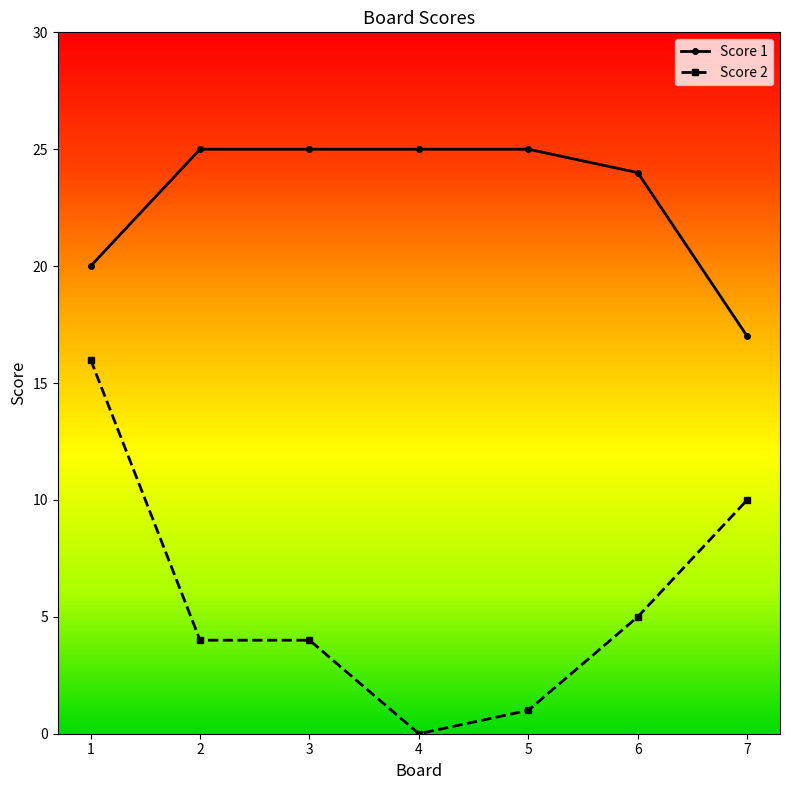

True or false: Score 2 and Score 1 cross at least once.

False